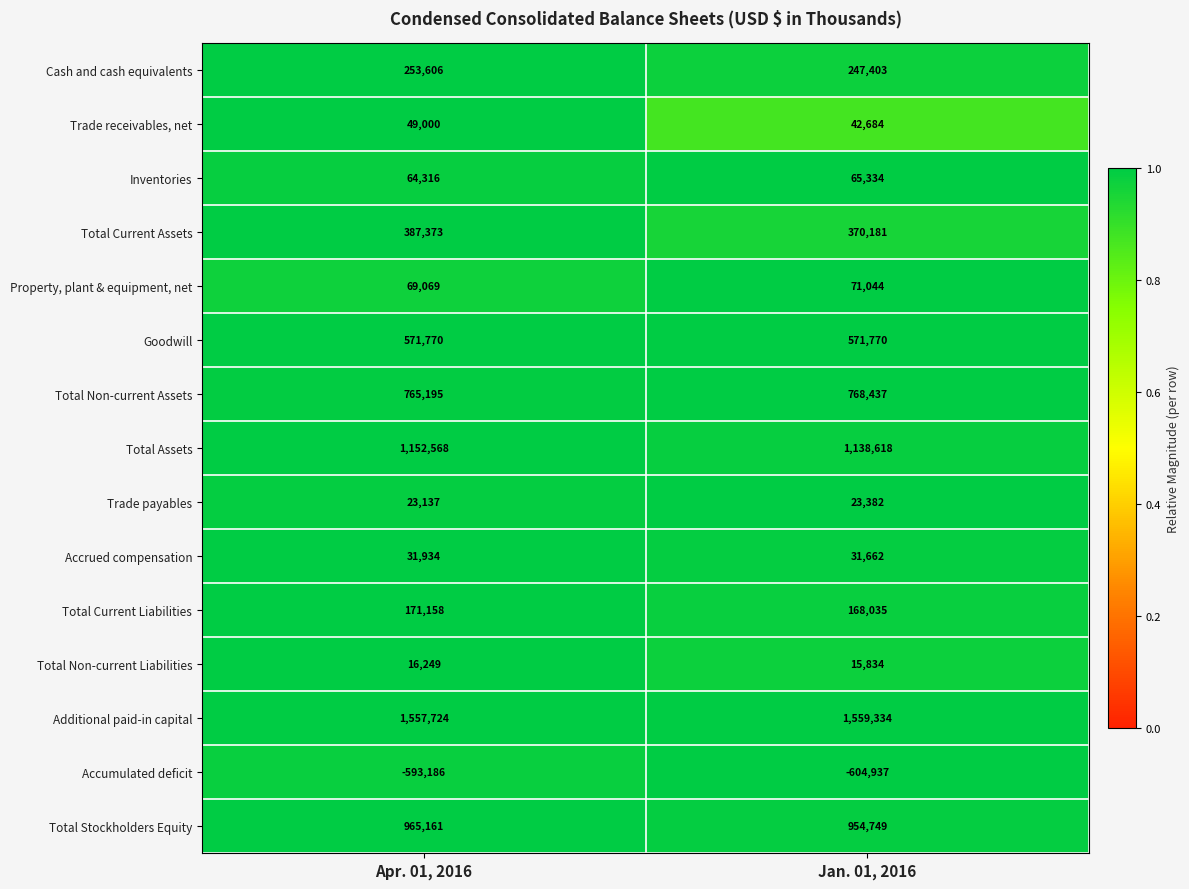

Reading right to left, extract all data points from this chart.

Cash and cash equivalents: 247403	253606
Trade receivables, net: 42684	49000
Inventories: 65334	64316
Total Current Assets: 370181	387373
Property, plant & equipment, net: 71044	69069
Goodwill: 571770	571770
Total Non-current Assets: 768437	765195
Total Assets: 1138618	1152568
Trade payables: 23382	23137
Accrued compensation: 31662	31934
Total Current Liabilities: 168035	171158
Total Non-current Liabilities: 15834	16249
Additional paid-in capital: 1559334	1557724
Accumulated deficit: -604937	-593186
Total Stockholders Equity: 954749	965161